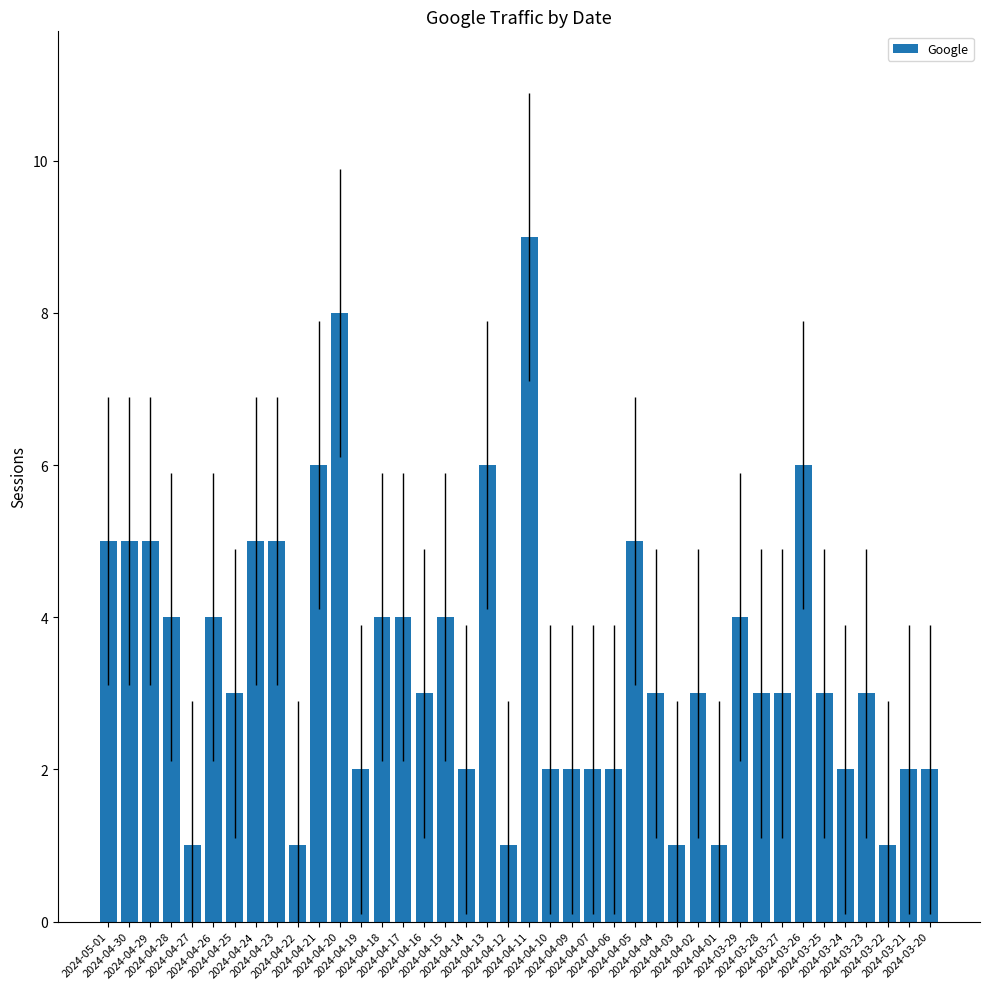

What is the smallest value displayed?

1